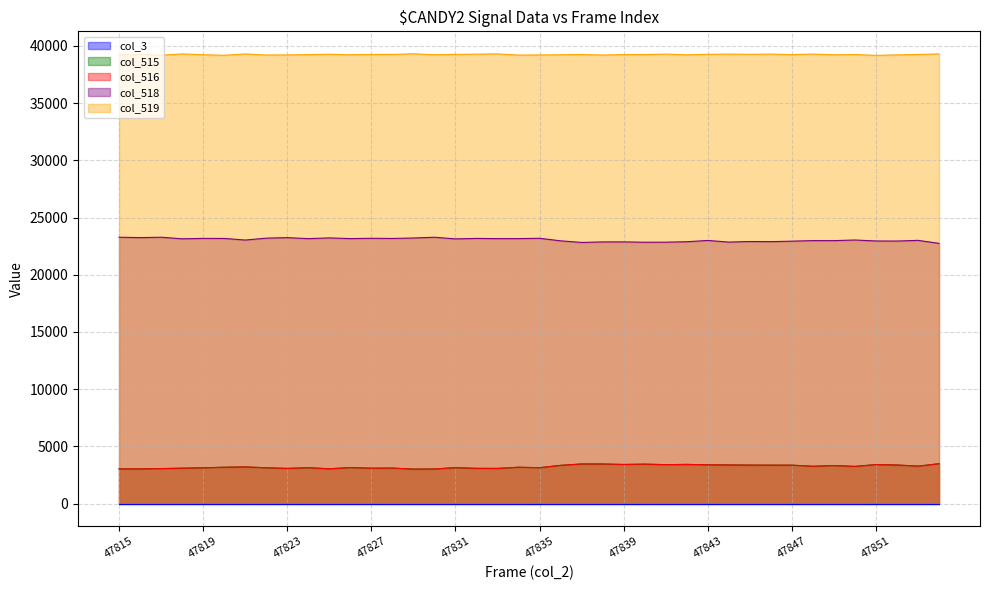

Does the chart have visible grid lines?

Yes